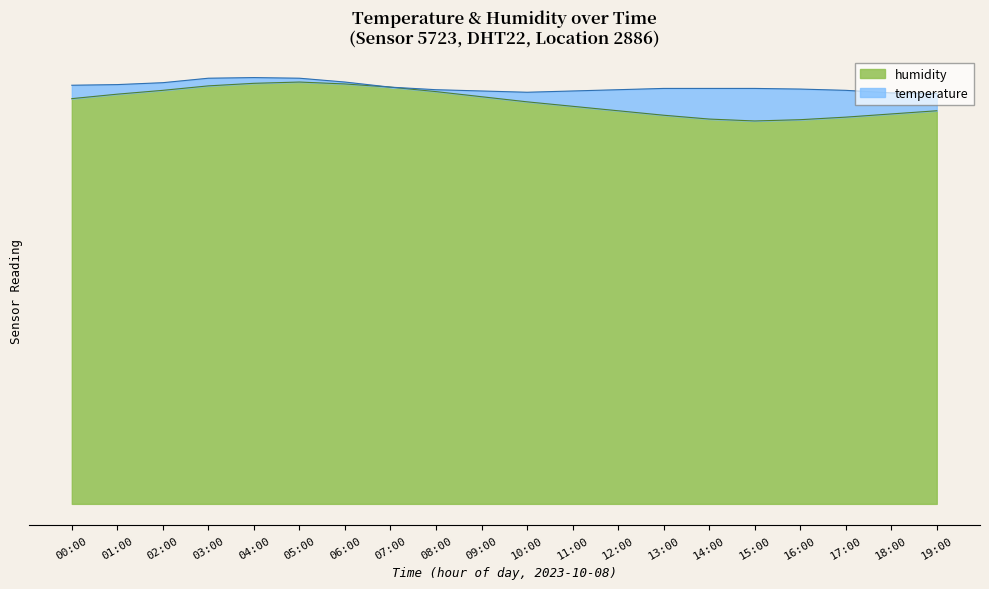

Is it true that the value at 01:00 is 64.2?

True